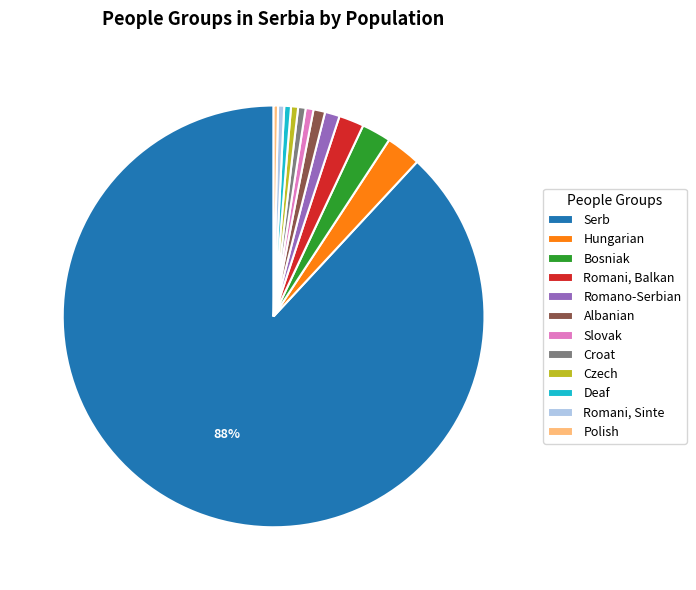

Is it true that Serb is 99% of the pie?

False